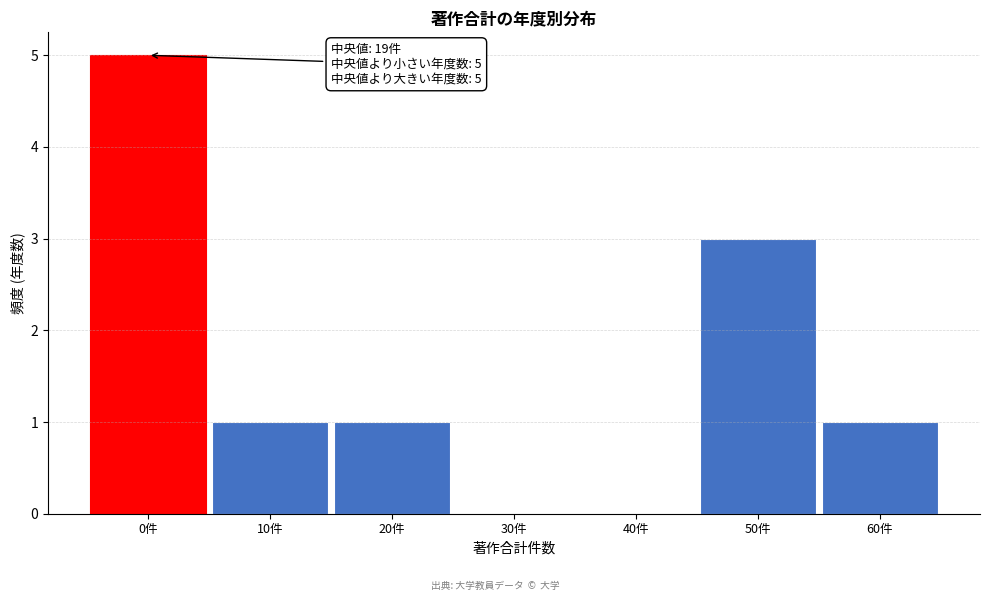

Reading left to right, list all the values displayed in this chart.

0件=5	10件=1	20件=1	30件=0	40件=0	50件=3	60件=1